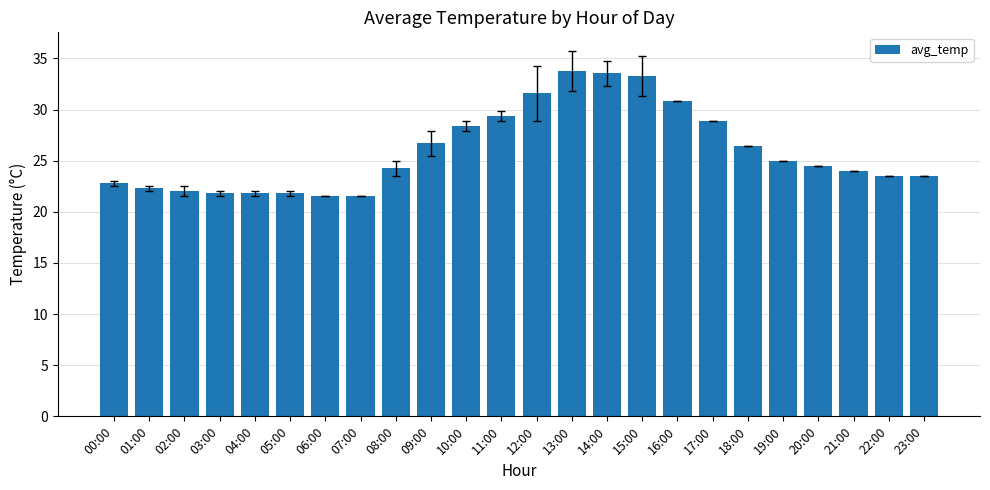

Between 20:00 and 15:00, which is larger?

15:00